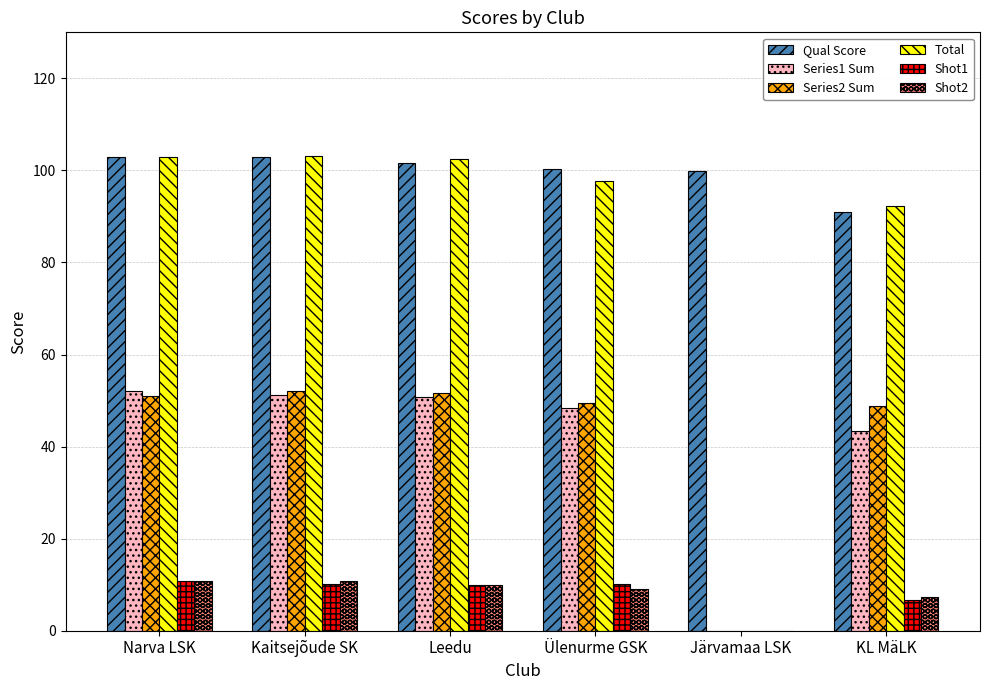

What is the sum of the Shot2 values at Ülenurme GSK and KL MäLK?

16.4